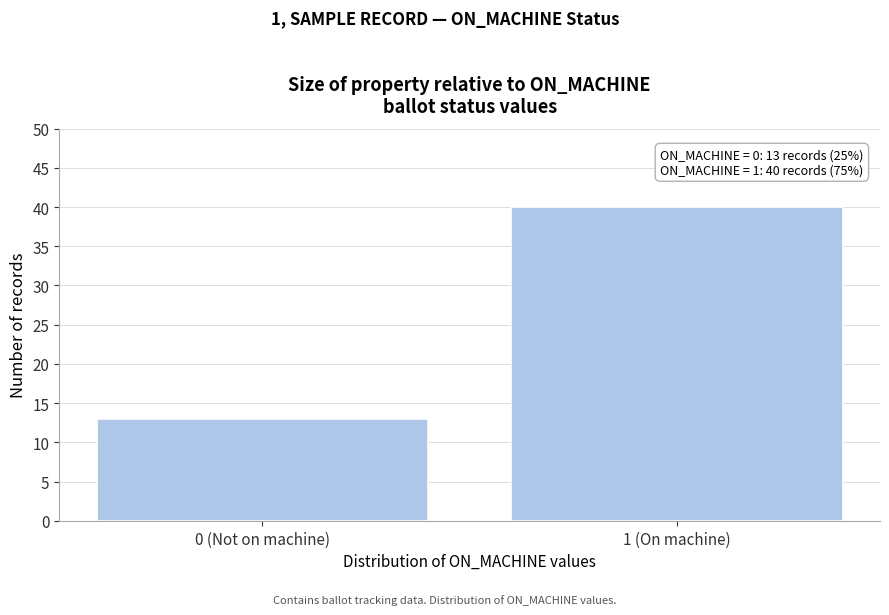

Reading left to right, transcribe all the data shown in this chart.

13	40